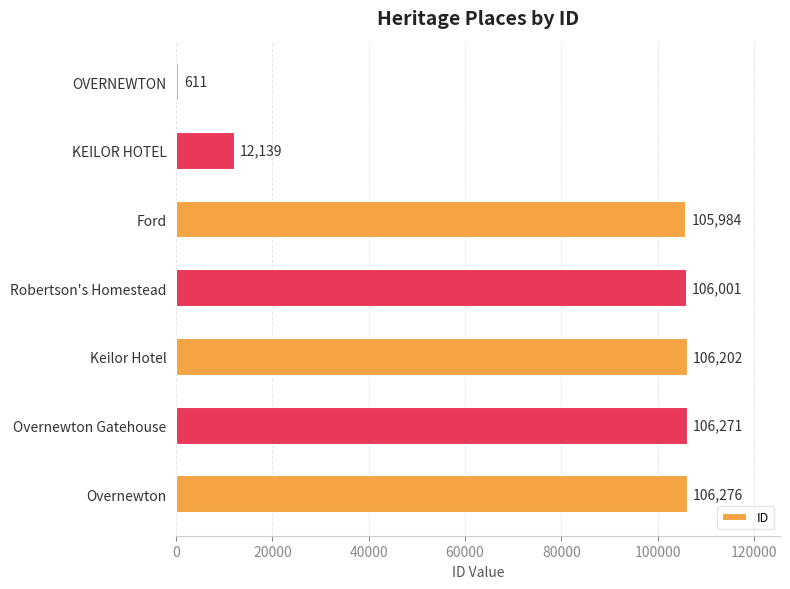

Reading top to bottom, extract all data points from this chart.

OVERNEWTON=611	KEILOR HOTEL=12139	Ford=105984	Robertson's Homestead=106001	Keilor Hotel=106202	Overnewton Gatehouse=106271	Overnewton=106276